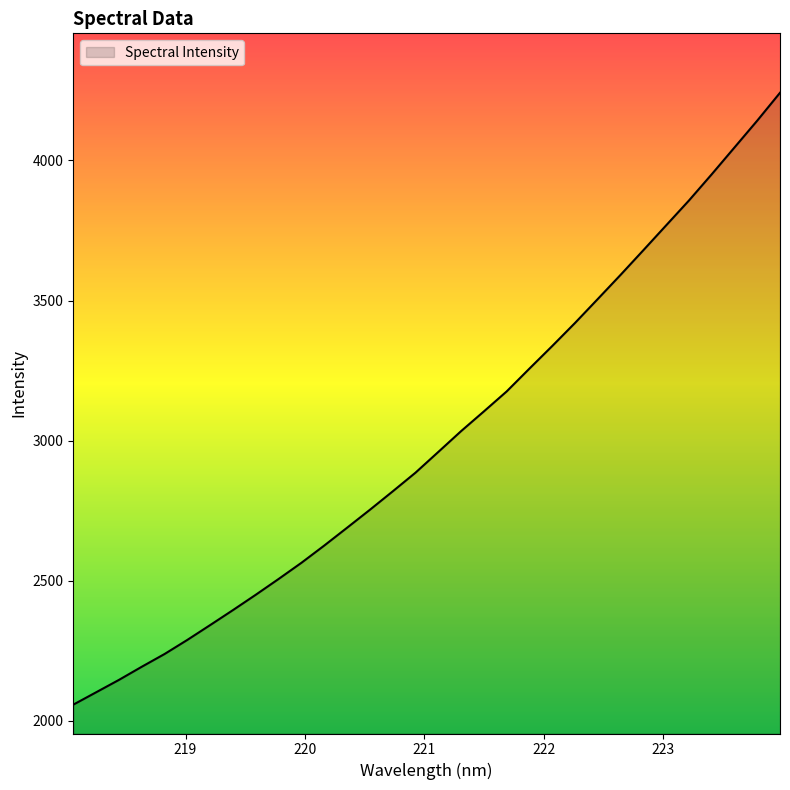

What is the smallest value displayed?

2058.1